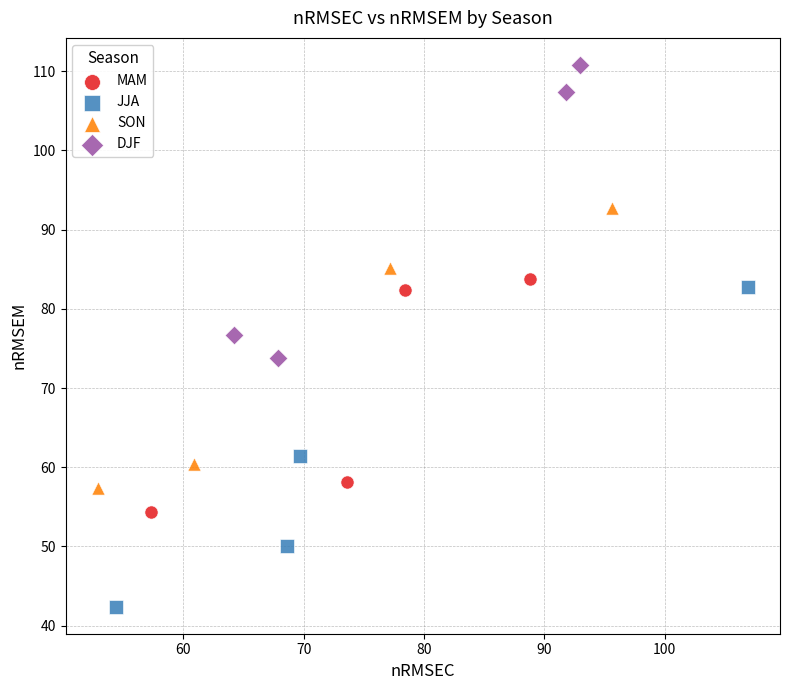

What are all the series names shown in the legend?

MAM, JJA, SON, DJF